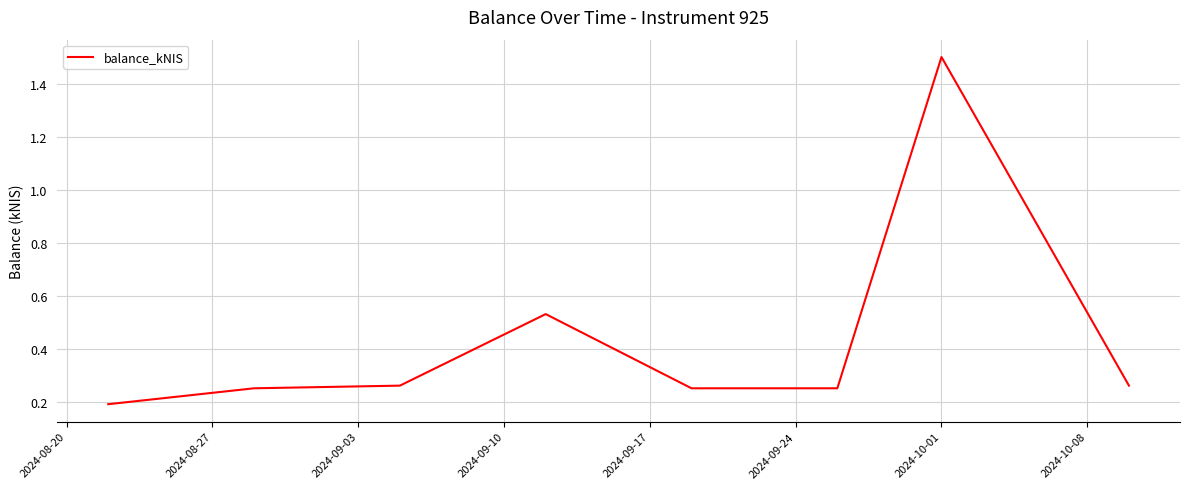

What is the sum of all values?

3.5